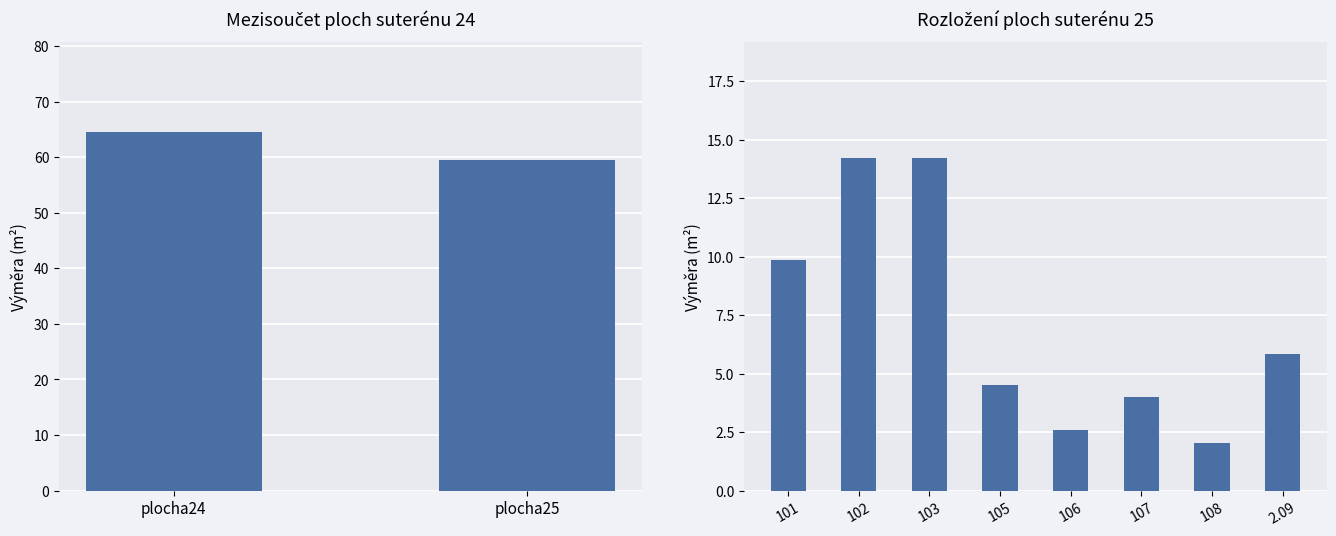

The value at 108 is 1.1. True or false?

False